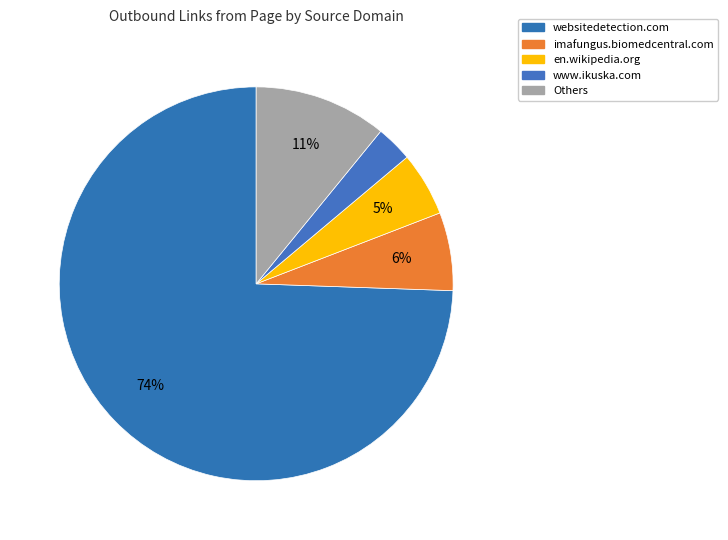

Which slice is the smallest?

www.ikuska.com